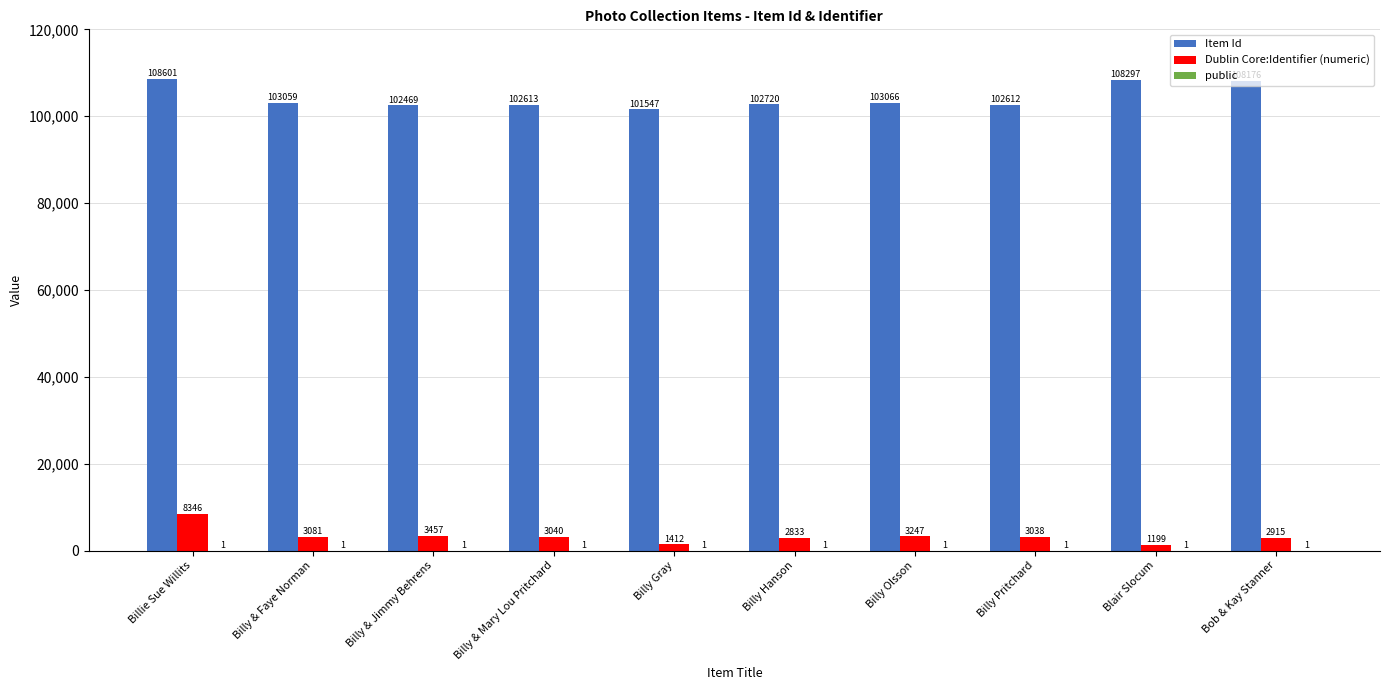

What is the sum of all Item Id values?

1043160